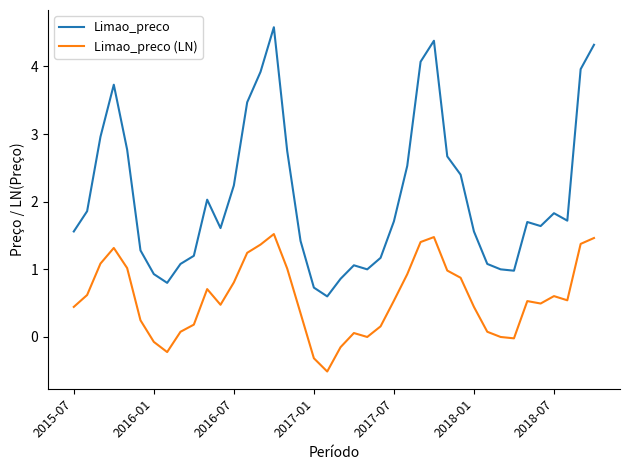

True or false: Limao_preco (LN) and Limao_preco cross at least once.

False